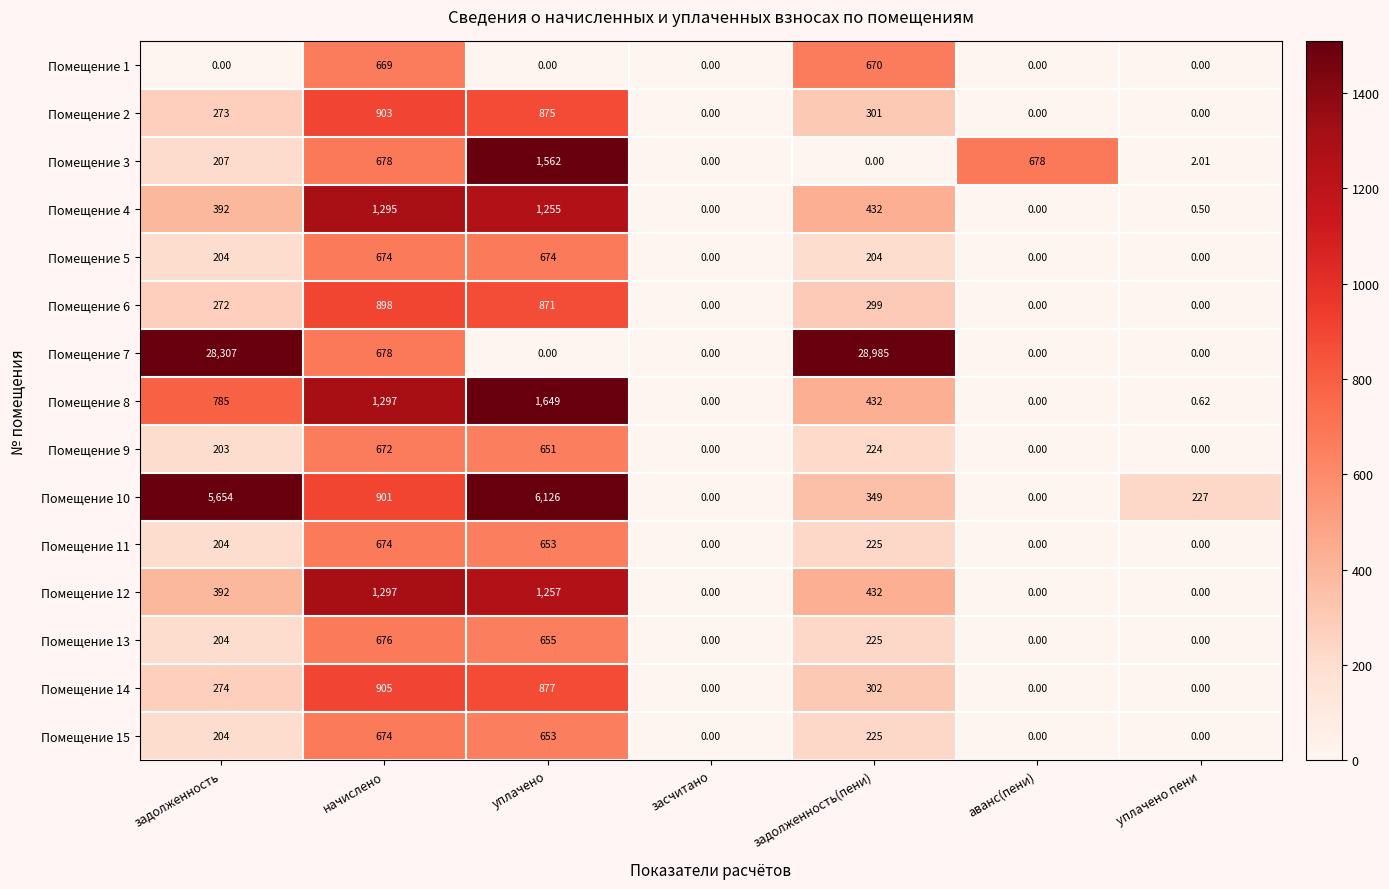

At which label is Помещение 13 closest to 338?

задолженность(пени)